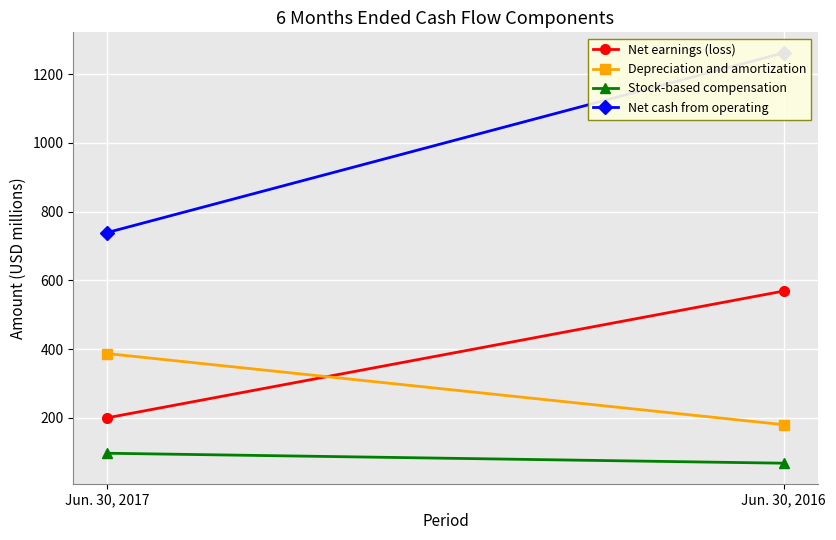

Count the number of data series in this chart.

4